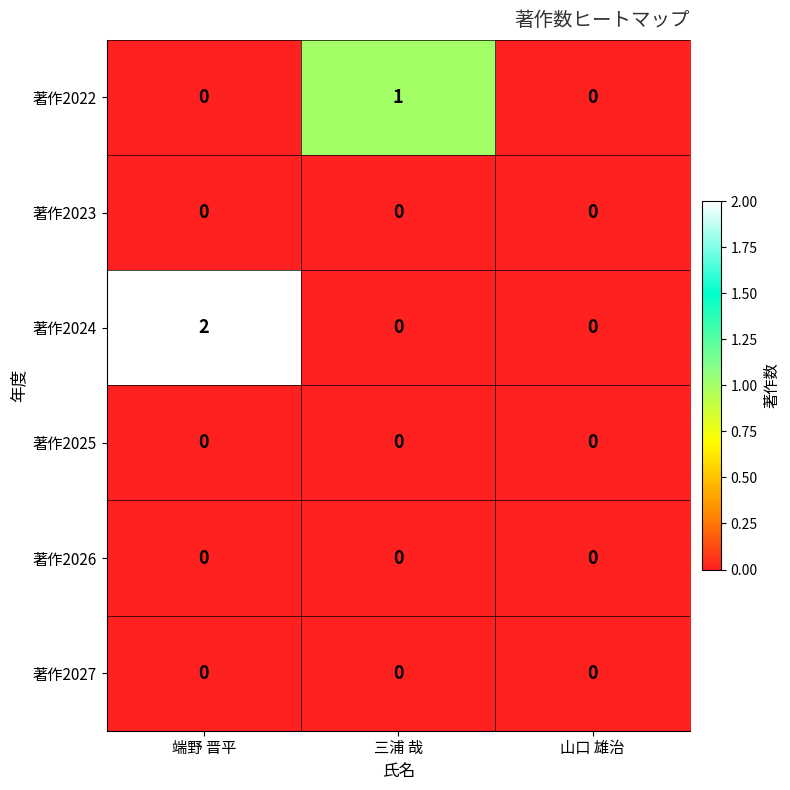

Which series has the largest total across all categories?

著作2024